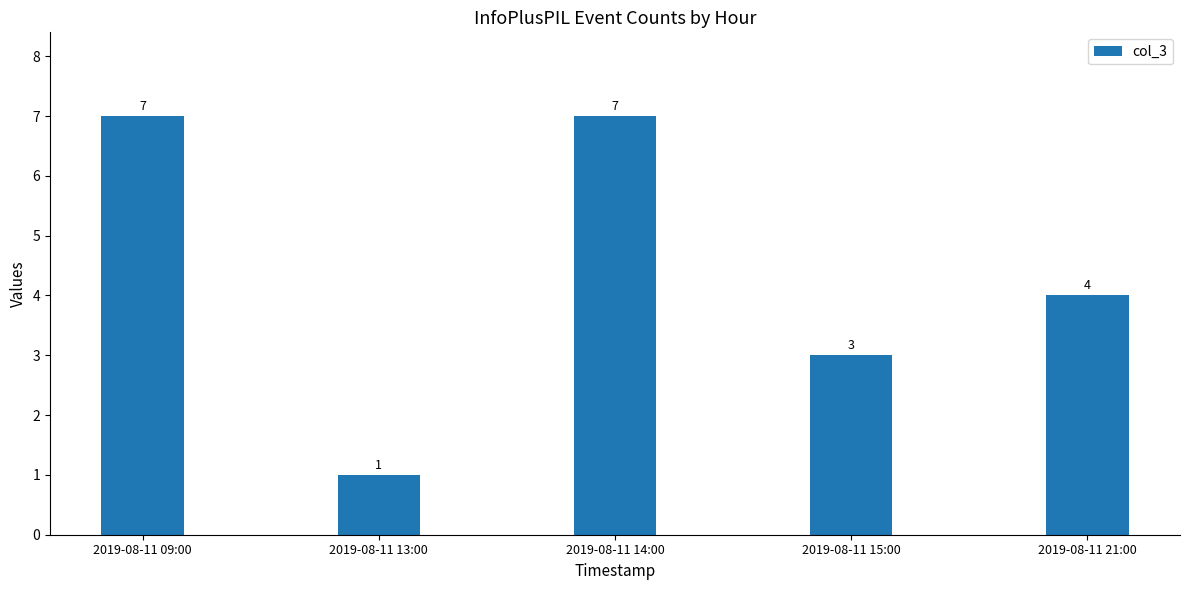

Reading left to right, extract all data points from this chart.

7	1	7	3	4